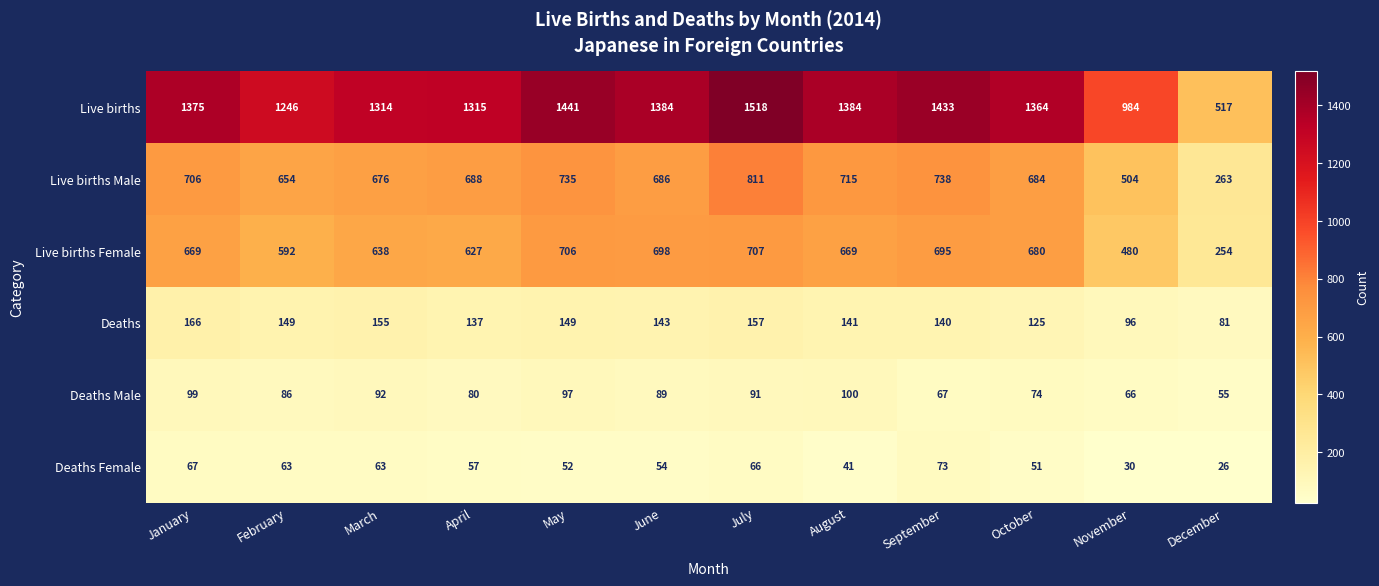

Is it true that Live births Female equals 480 at November?

True